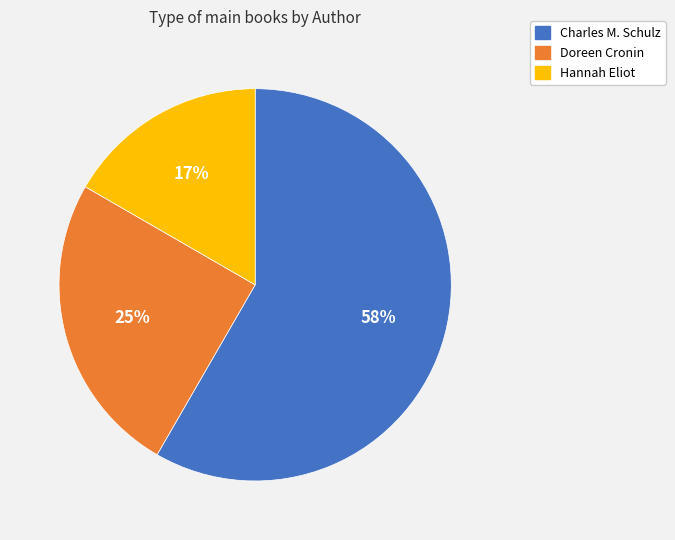

Do Charles M. Schulz and Doreen Cronin together represent more than half of the pie?

Yes